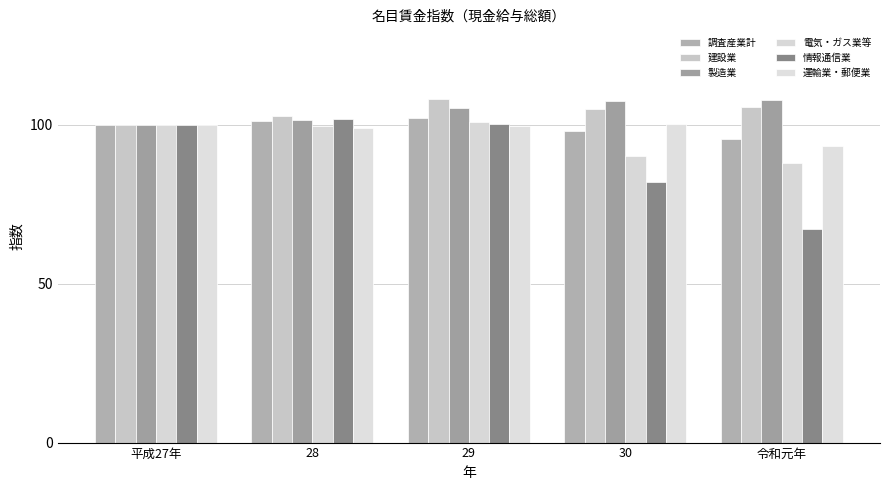

What position from the left is 平成27年?

1